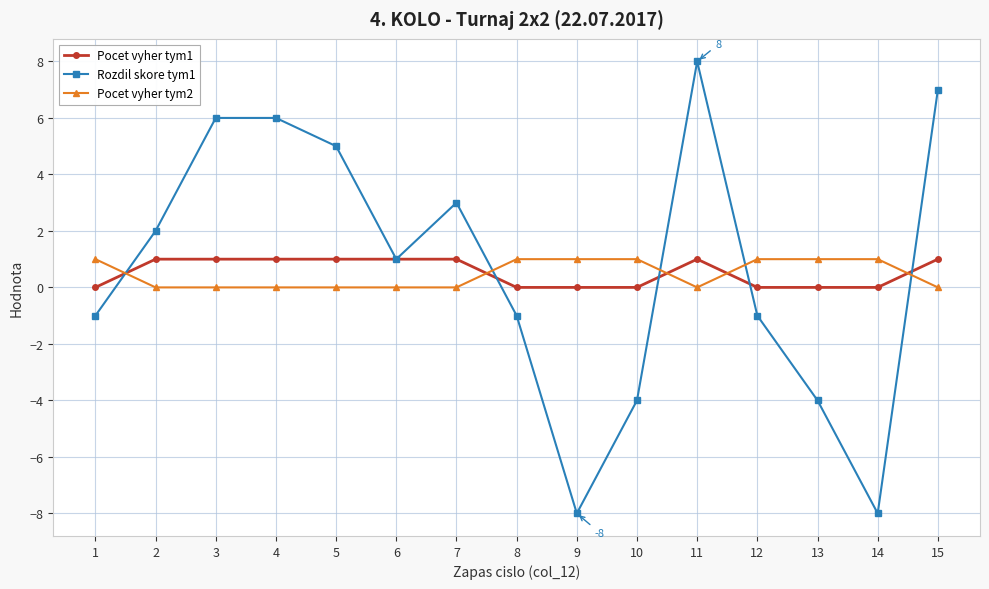

How many times do Pocet vyher tym2 and Rozdil skore tym1 cross each other?

5